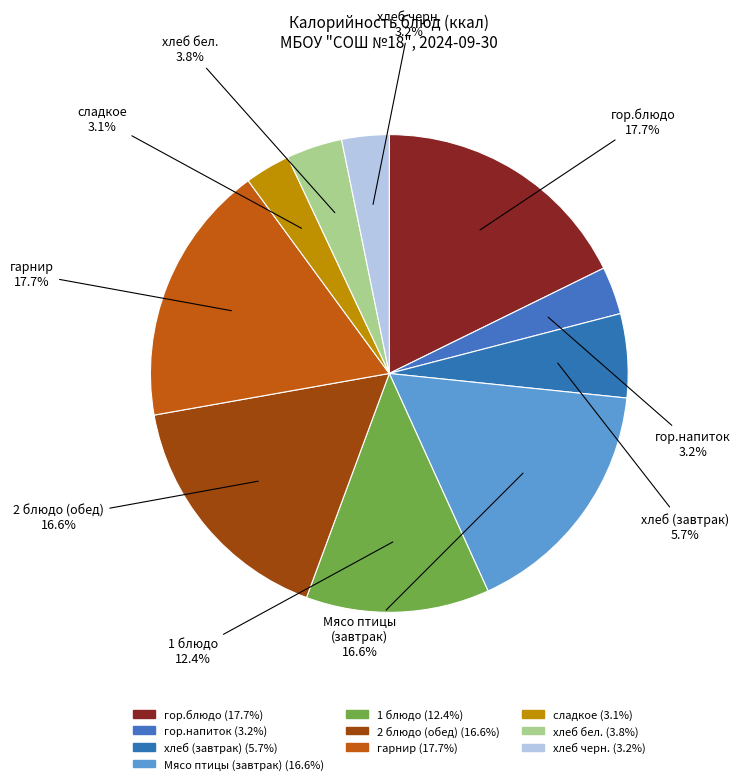

What percentage is the Мясо птицы (завтрак) slice, to the nearest percent?

17%